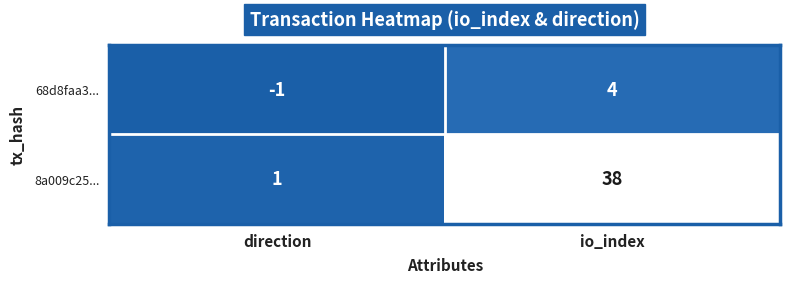

The 8a009c25... series shows 1 at direction. True or false?

True